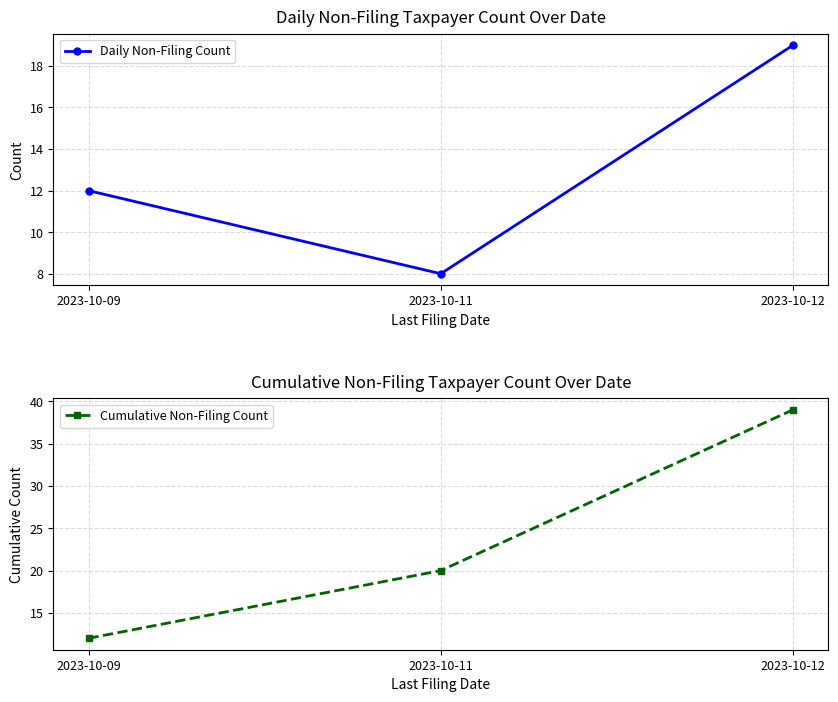

Between 2023-10-09 and 2023-10-11, which is larger?

2023-10-09